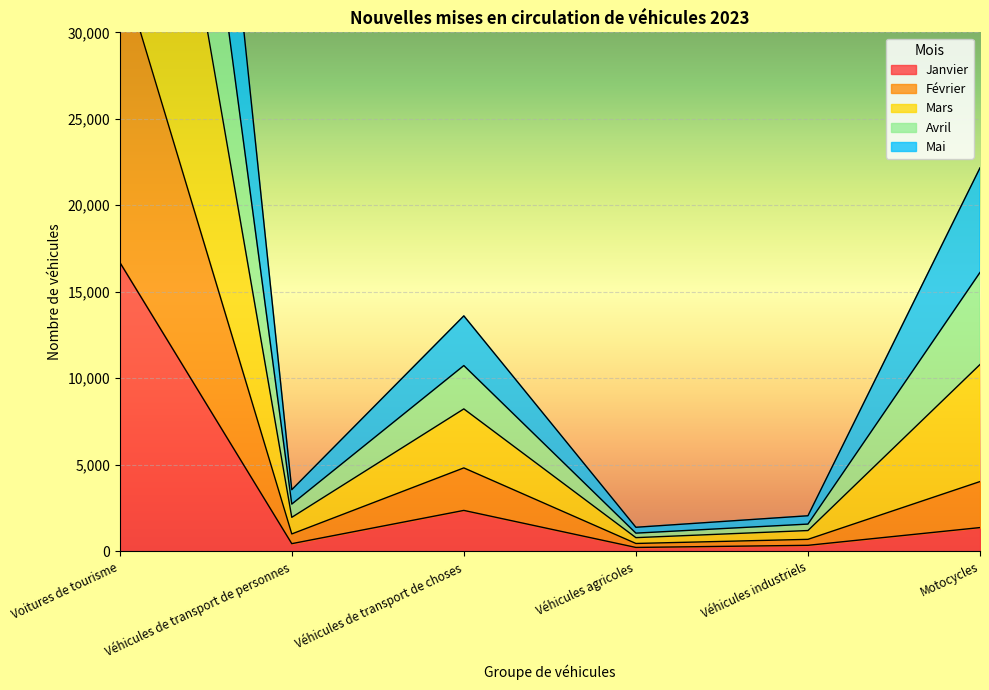

How many lines are shown in the chart?

5